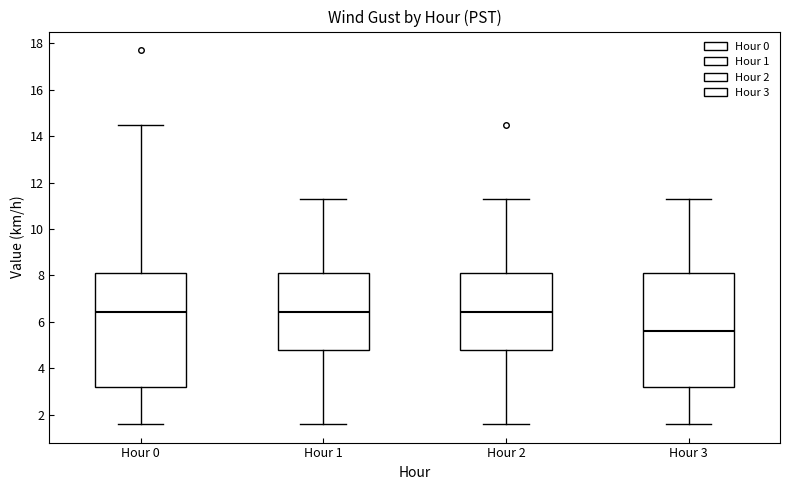

Reading left to right, read every box against the y-axis: the position of its median line, the range the box covers, and the ends of its whiskers. The values are not printed on the chart, so give them approximately, as read against the axis.

Hour 0: median 6.4, box 3.2 to 8.2, whiskers 1.6 to 14.6
Hour 1: median 6.4, box 4.8 to 8.2, whiskers 1.6 to 11.4
Hour 2: median 6.4, box 4.8 to 8.2, whiskers 1.6 to 11.4
Hour 3: median 5.6, box 3.2 to 8.2, whiskers 1.6 to 11.4